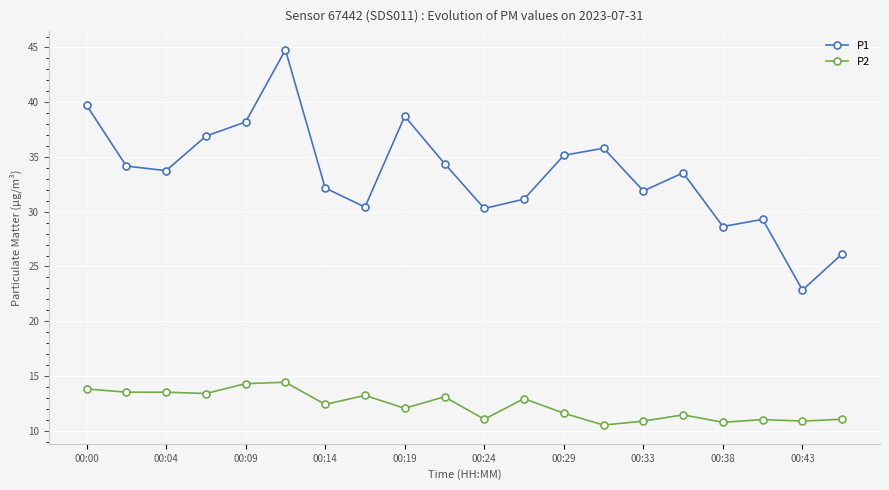

List the series in order of their overall mean, lowest first.

P2, P1